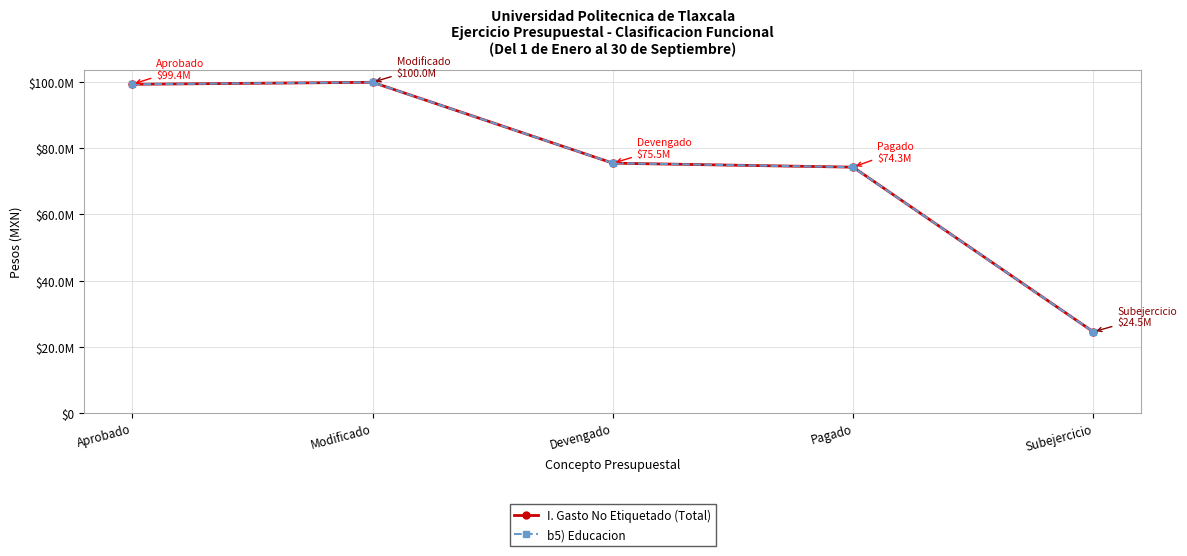

Does the chart have visible grid lines?

Yes